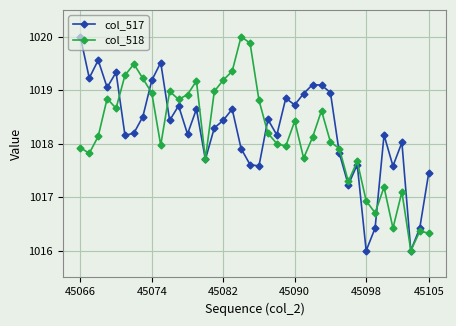

How many series are shown in this chart?

2